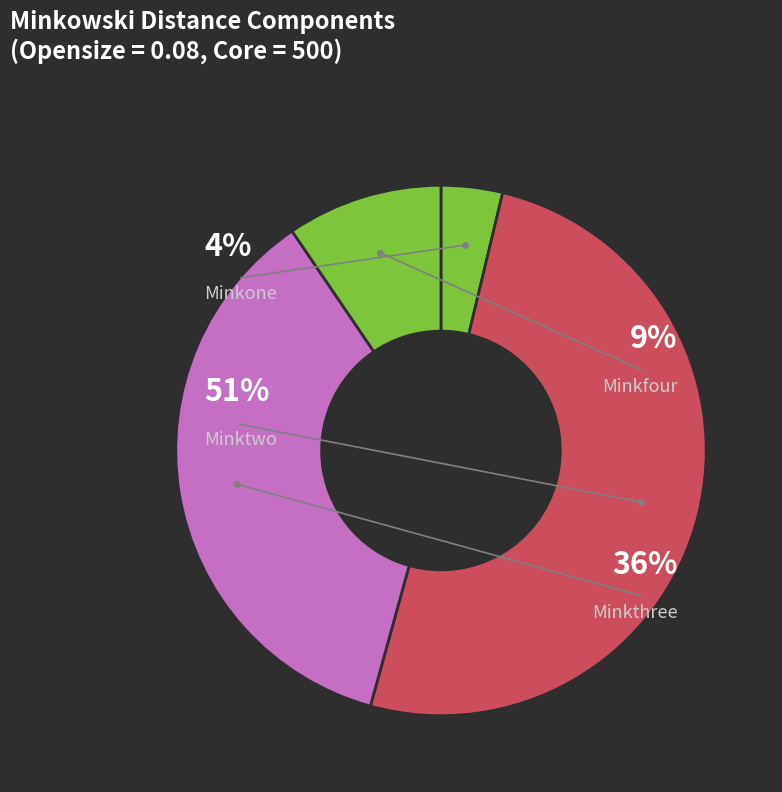

Is there any slice that represents more than half of the pie?

Yes